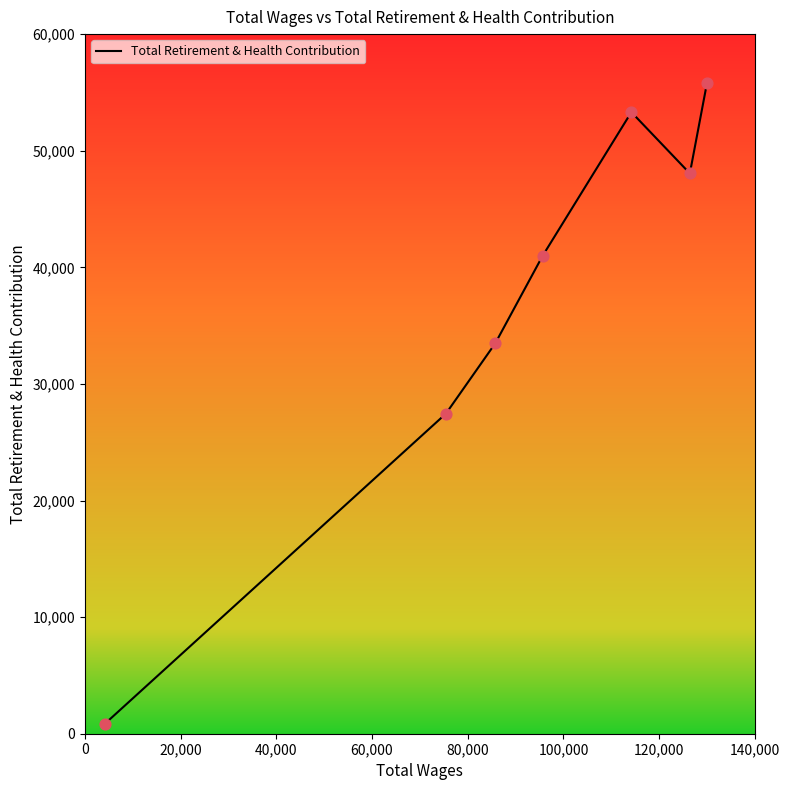

What is the sum of all values?

259927